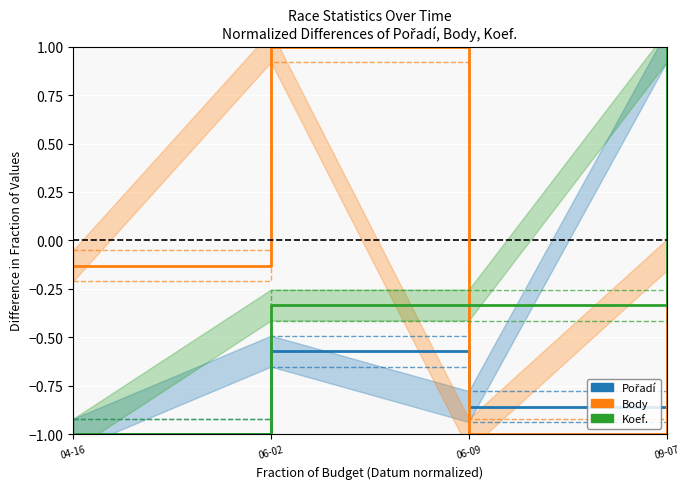

Which category has the highest value in the Pořadí series?

09-07